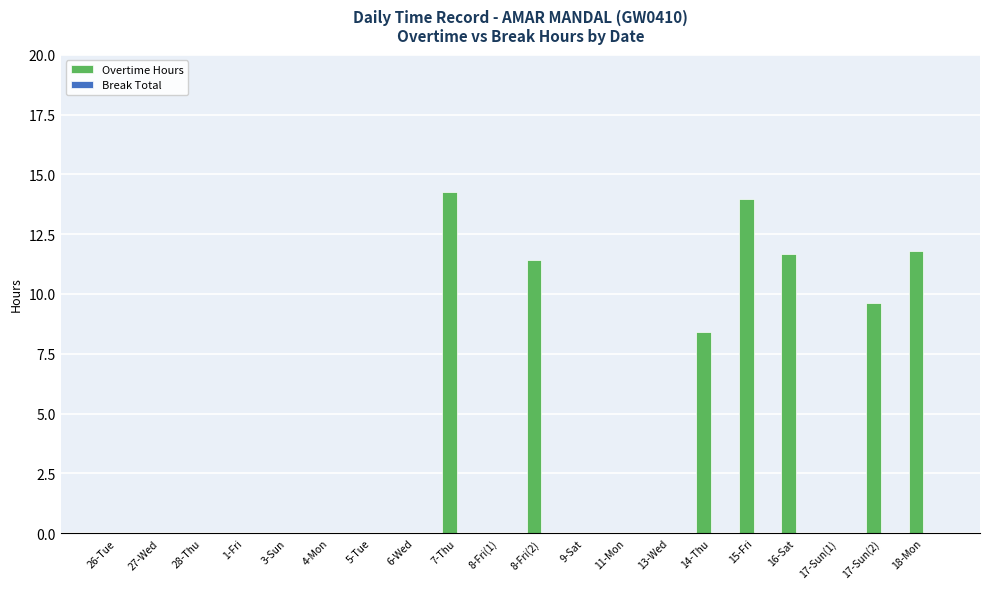

What is the greatest value displayed?

14.3